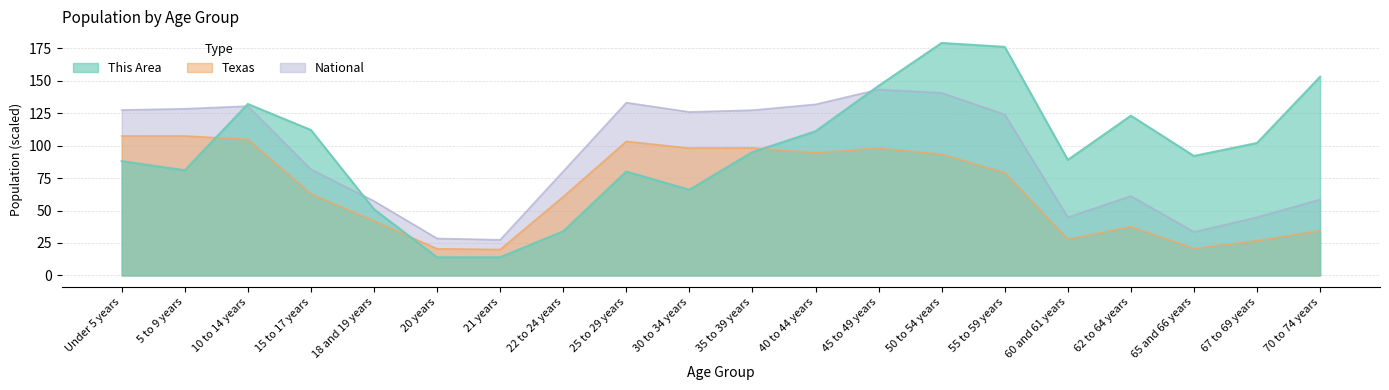

Rank the series by their maximum value, from lowest to highest.

Texas, National, This Area